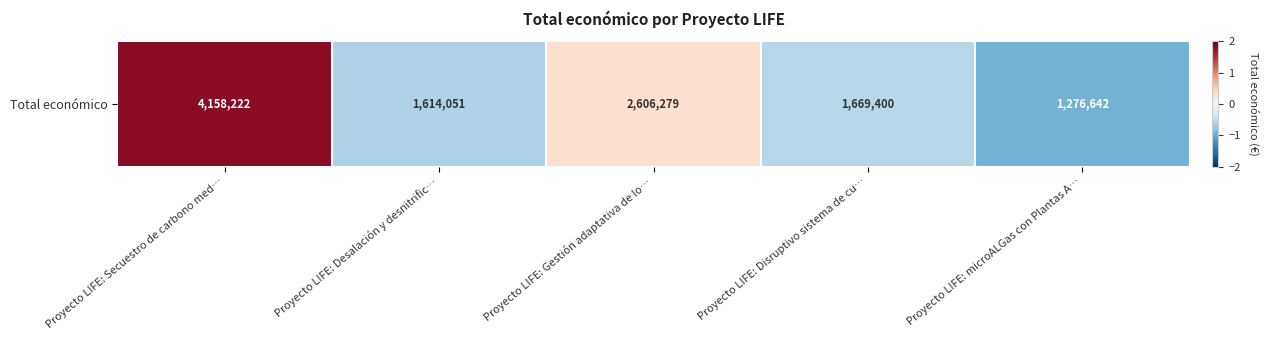

Rank the categories by value from highest to lowest.

Proyecto LIFE: Secuestro de carbono med…, Proyecto LIFE: Gestión adaptativa de lo…, Proyecto LIFE: Disruptivo sistema de cu…, Proyecto LIFE: Desalación y desnitrific…, Proyecto LIFE: microALGas con Plantas A…